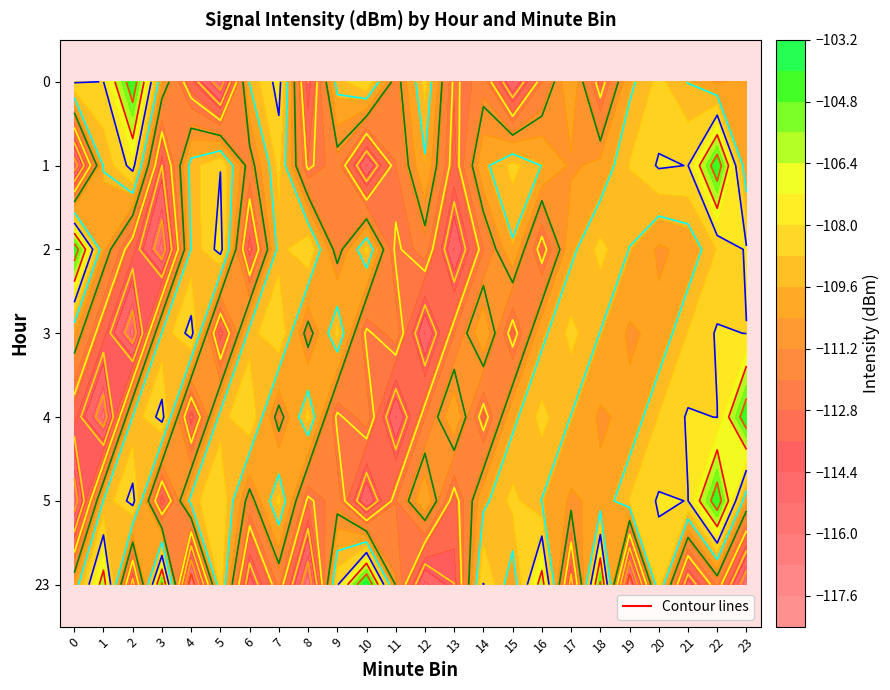

What is the difference between the maximum and minimum values in the 1 series?

12.2